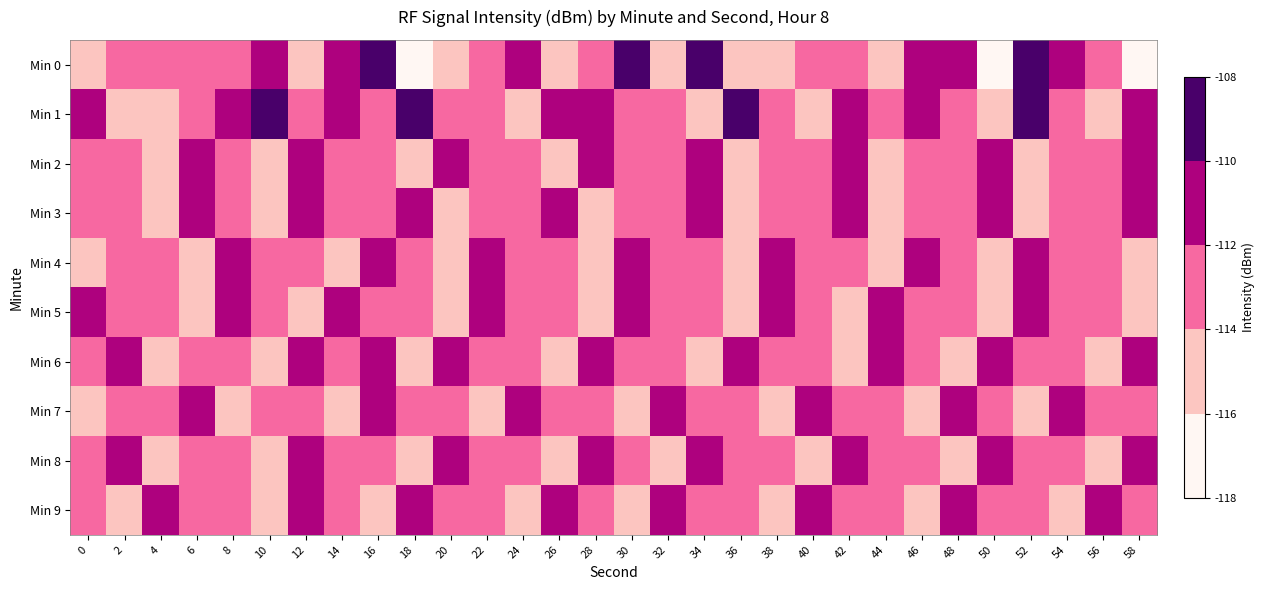

What is the minimum value shown in the chart?

-117.6